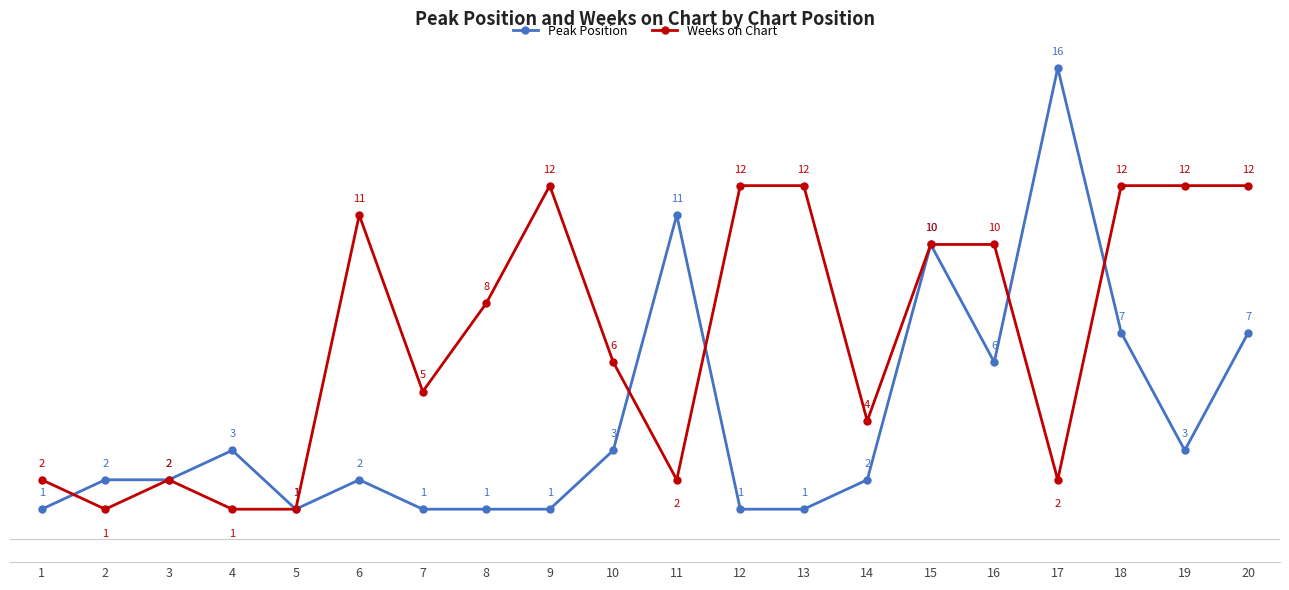

Reading left to right, extract all data points from this chart.

Peak Position: 1=1	2=2	3=2	4=3	5=1	6=2	7=1	8=1	9=1	10=3	11=11	12=1	13=1	14=2	15=10	16=6	17=16	18=7	19=3	20=7
Weeks on Chart: 1=2	2=1	3=2	4=1	5=1	6=11	7=5	8=8	9=12	10=6	11=2	12=12	13=12	14=4	15=10	16=10	17=2	18=12	19=12	20=12